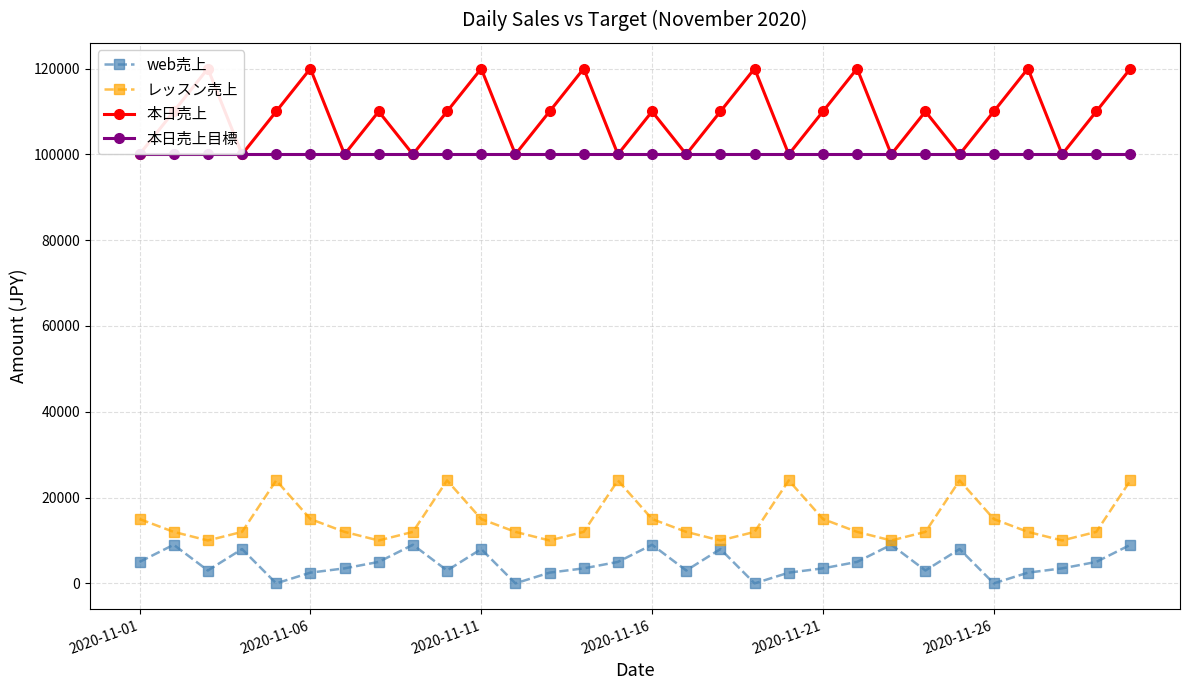

What is the lowest value of the レッスン売上 series?

10000